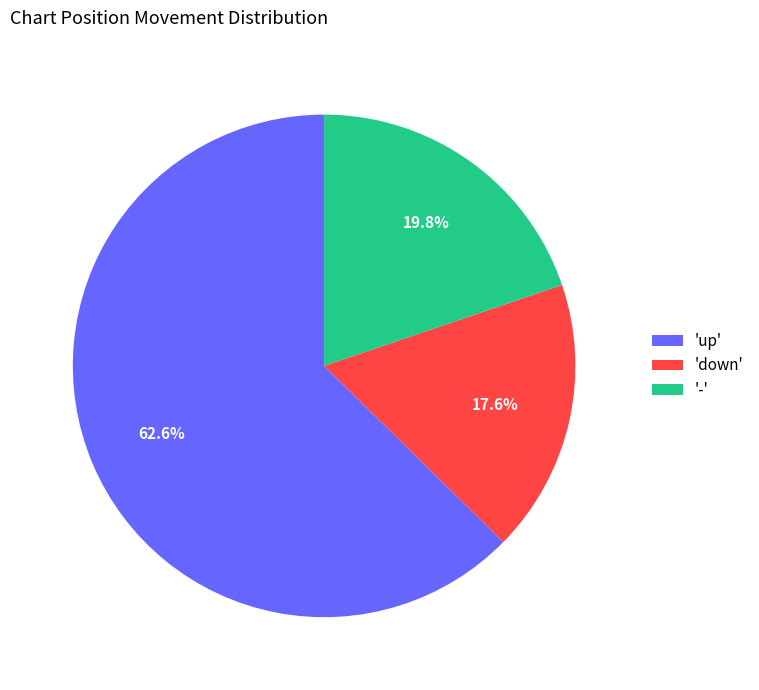

Rank the categories by value from highest to lowest.

'up', '-', 'down'